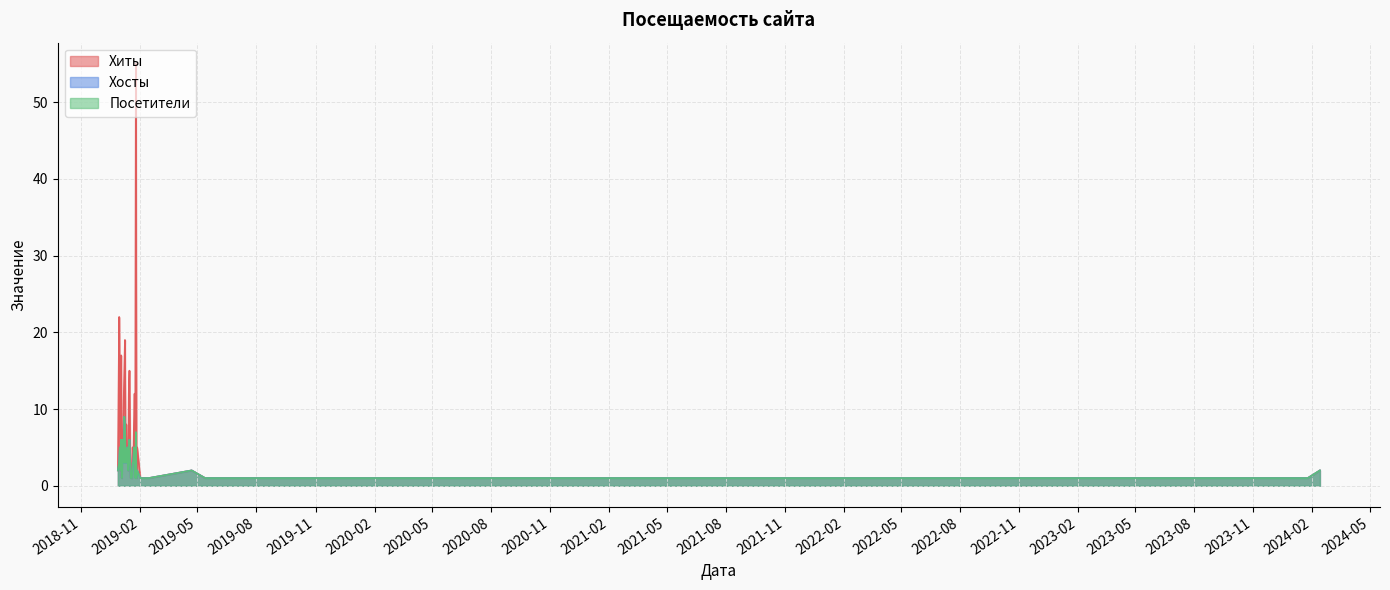

What is the sum of the Хиты values at 2022-11-05 and 2019-02-06?

2